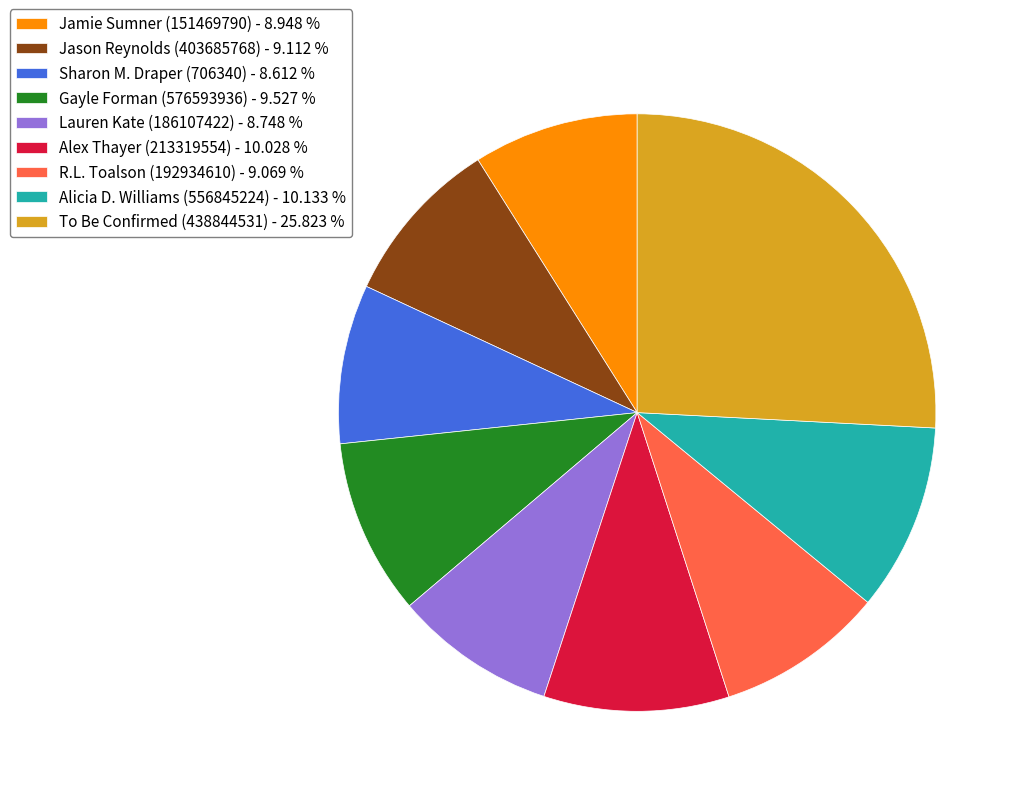

Does any single category account for the majority?

No